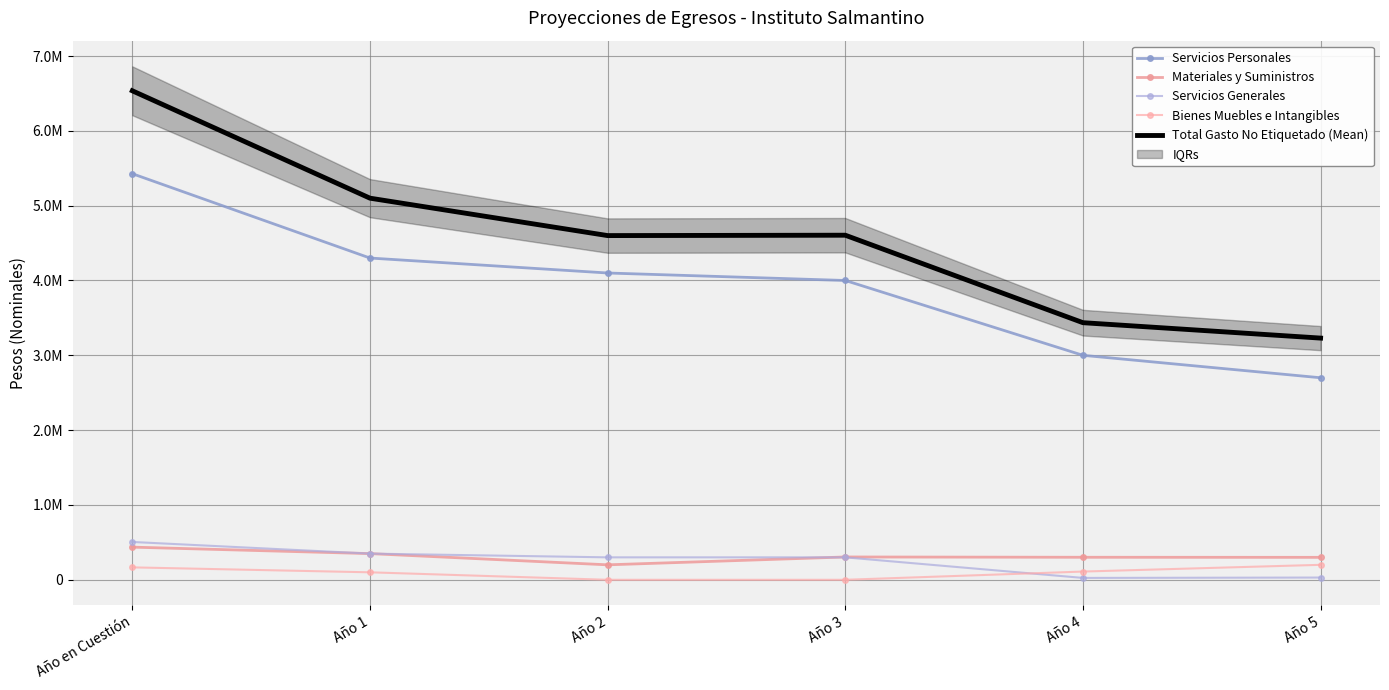

True or false: Materiales y Suministros has a value of 305000.0 at Año 3.

True